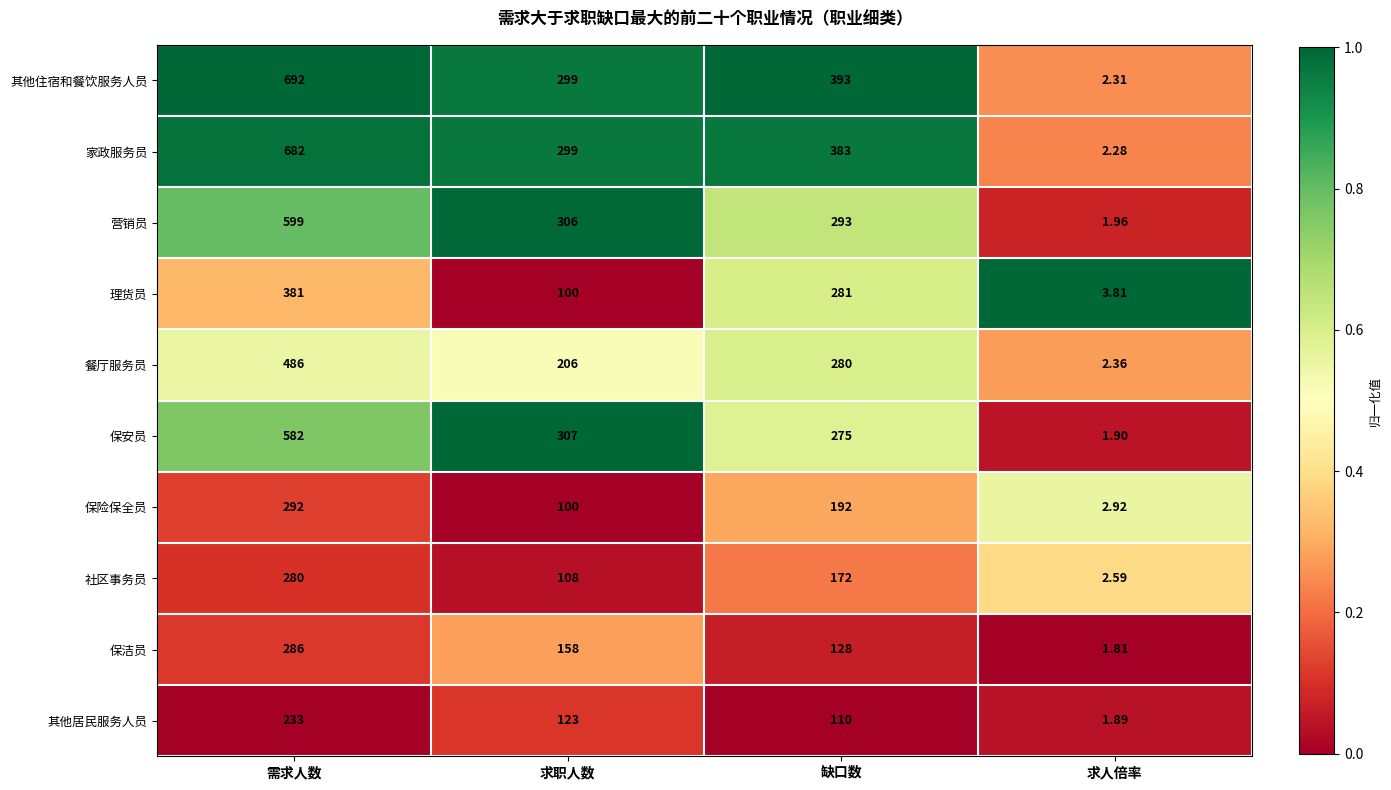

At 缺口数, list the series in order from largest to smallest.

其他住宿和餐饮服务人员, 家政服务员, 营销员, 理货员, 餐厅服务员, 保安员, 保险保全员, 社区事务员, 保洁员, 其他居民服务人员